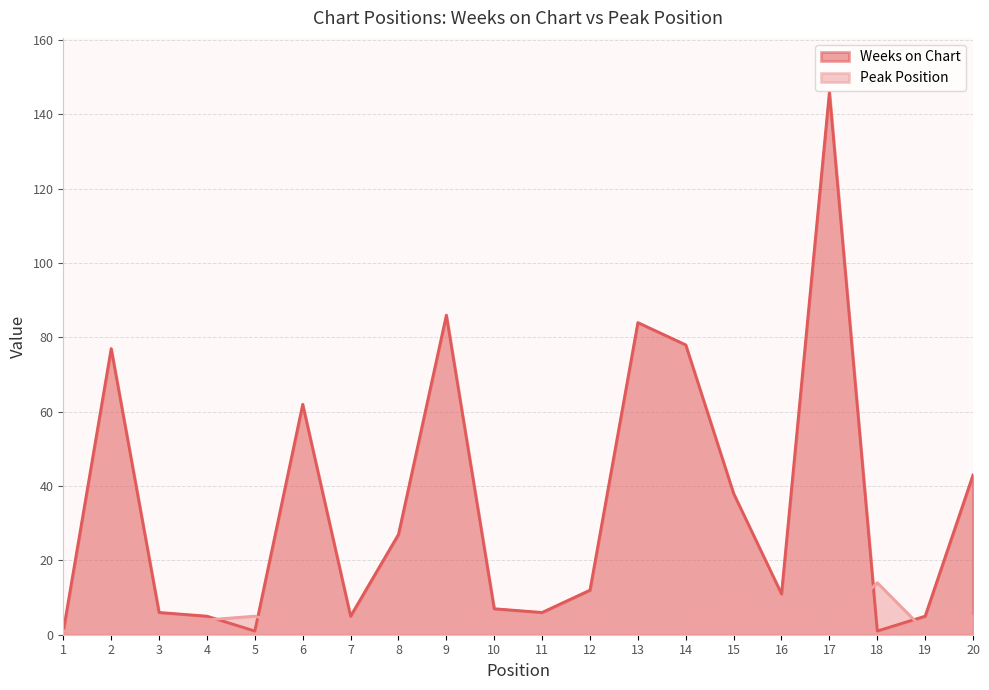

Where is the first local maximum for Peak Position?

5